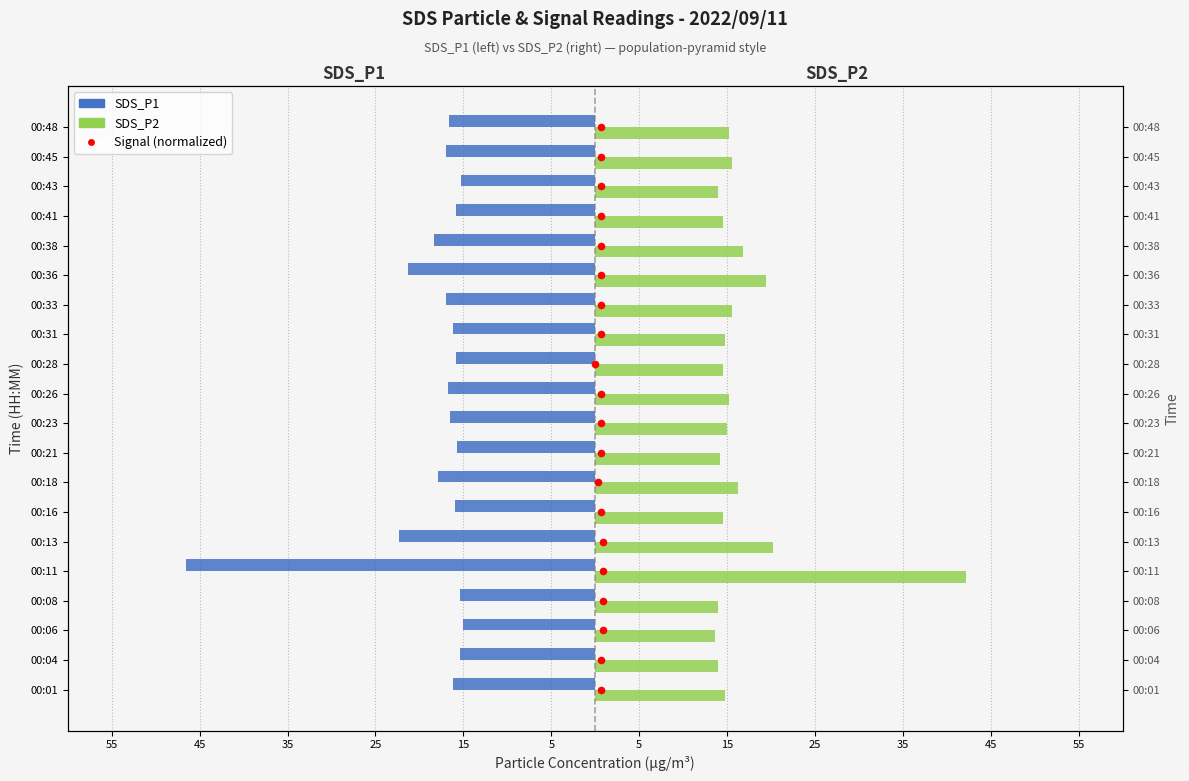

What are all the series names shown in the legend?

SDS_P1, SDS_P2, Signal (normalized)